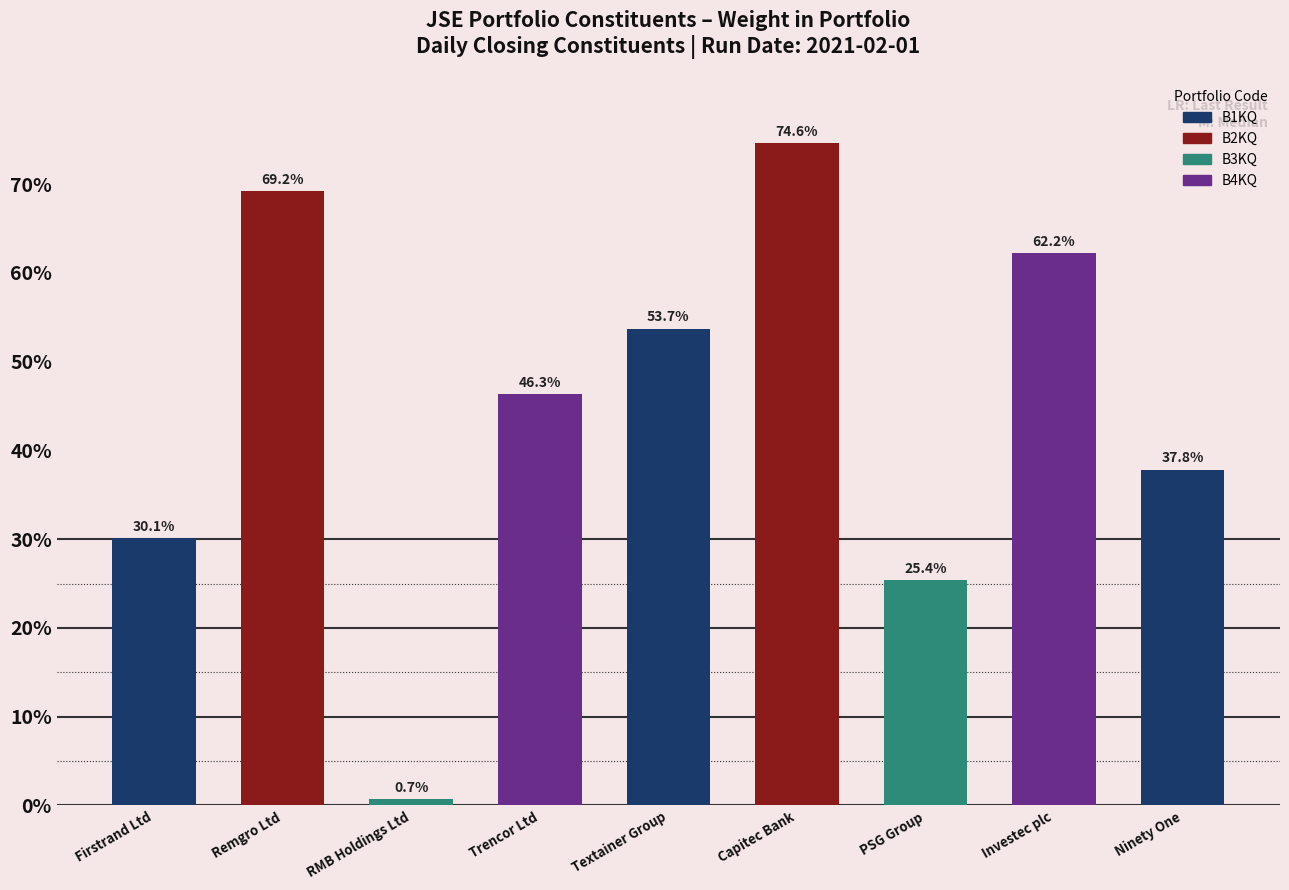

Rank the categories by value from lowest to highest.

RMB Holdings Ltd, PSG Group, Firstrand Ltd, Ninety One, Trencor Ltd, Textainer Group, Investec plc, Remgro Ltd, Capitec Bank